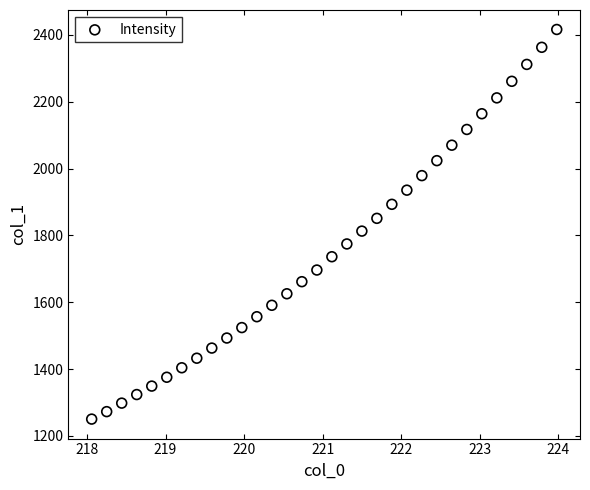

What is the range of X values (max minus min)?

5.9